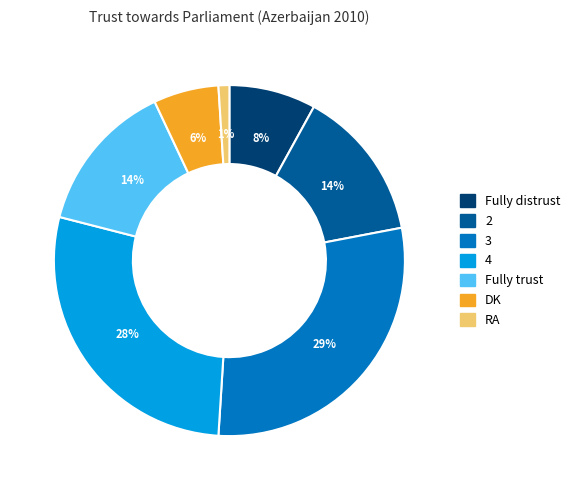

To the nearest percent, what portion does DK represent?

6%